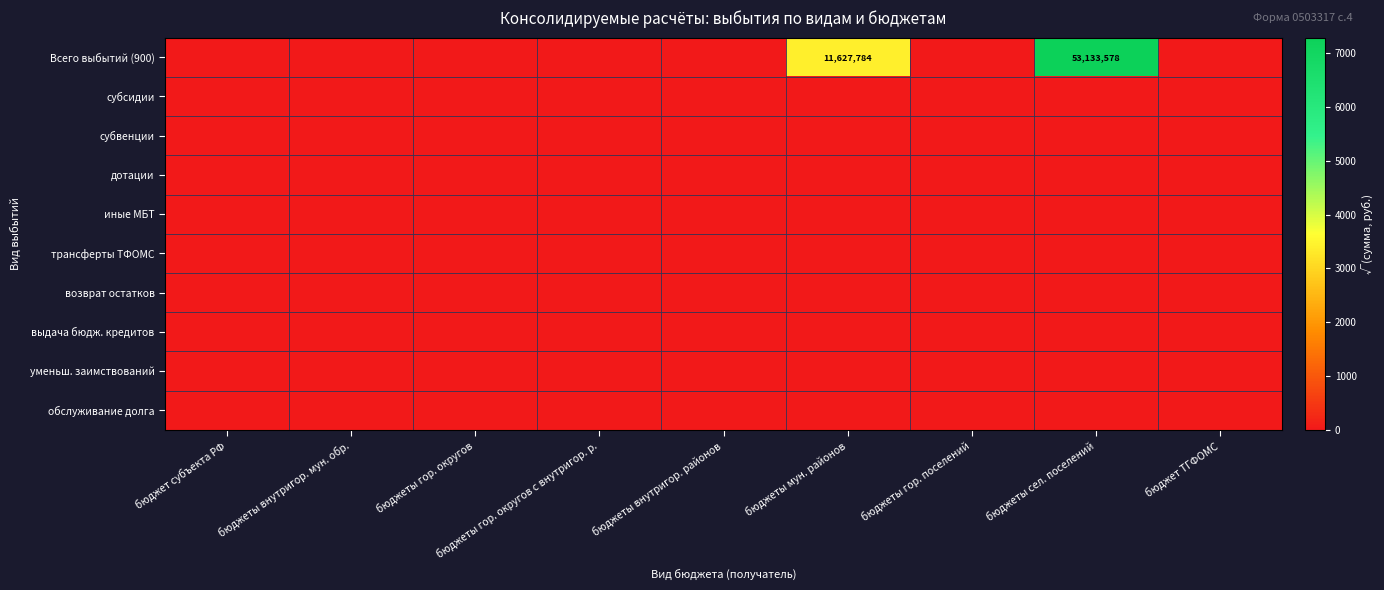

Between бюджеты мун. районов and бюджеты сел. поселений, which is larger?

бюджеты сел. поселений